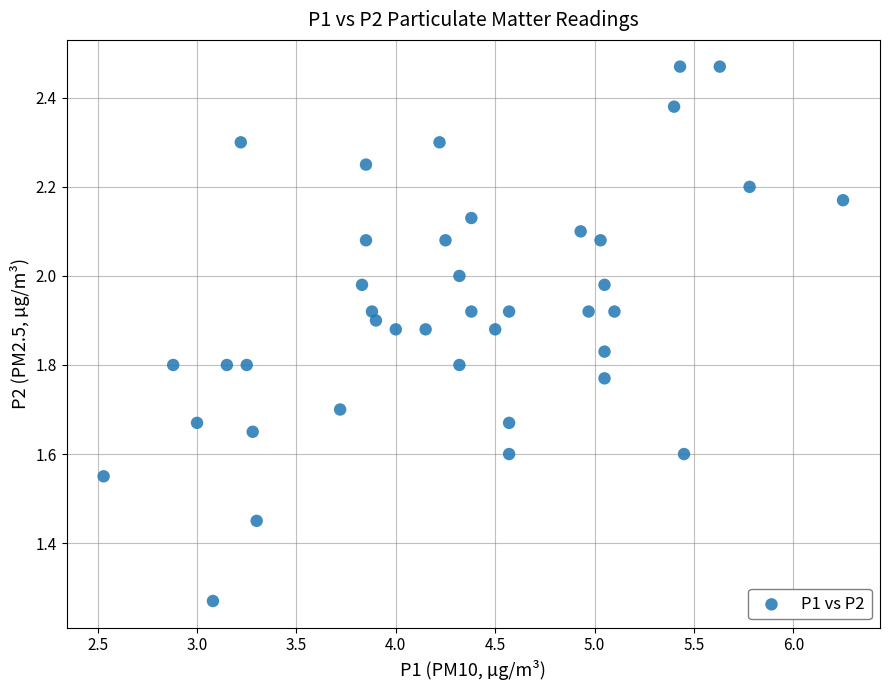

What is the range of X values (max minus min)?

3.7